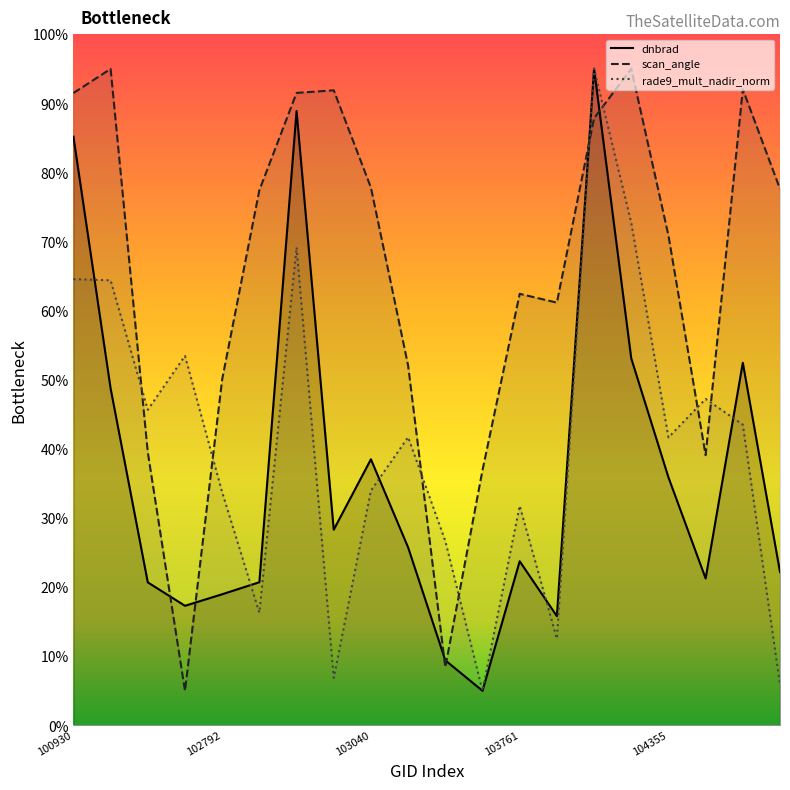

The scan_angle series shows 129.5 at 100930. True or false?

False